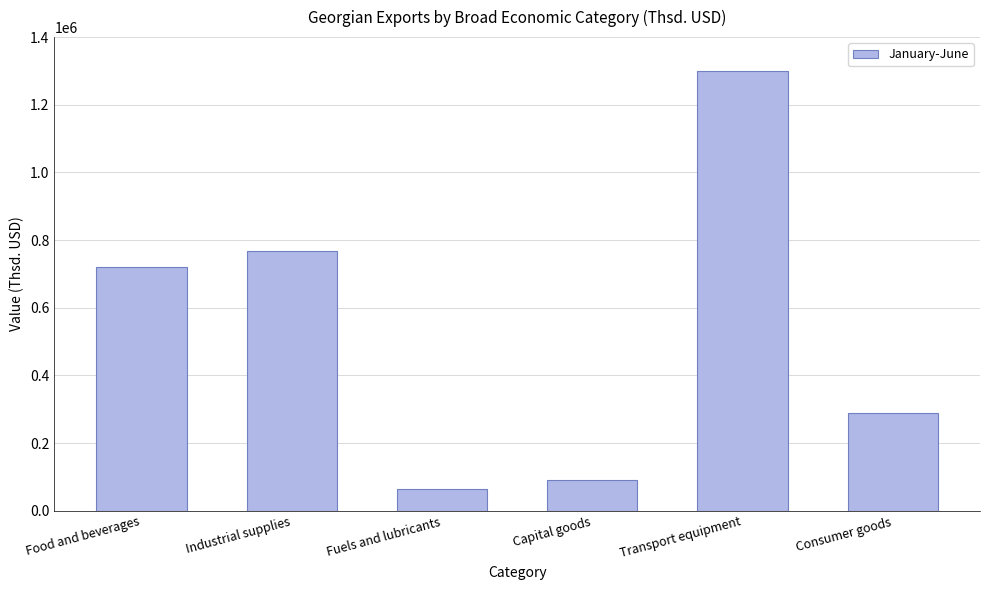

Read the value at Transport equipment.

1298962.6